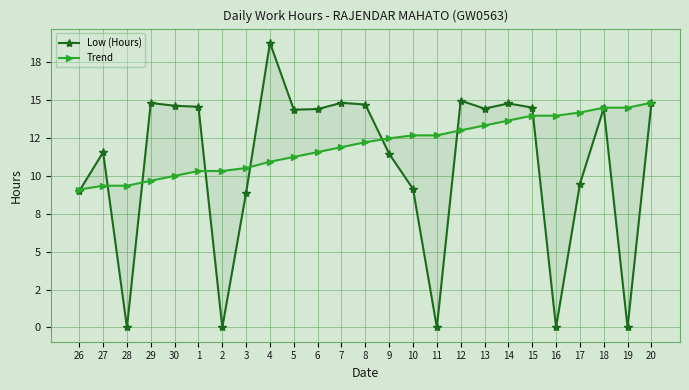

Rank the series at 11 from lowest to highest value.

Low (Hours), Trend